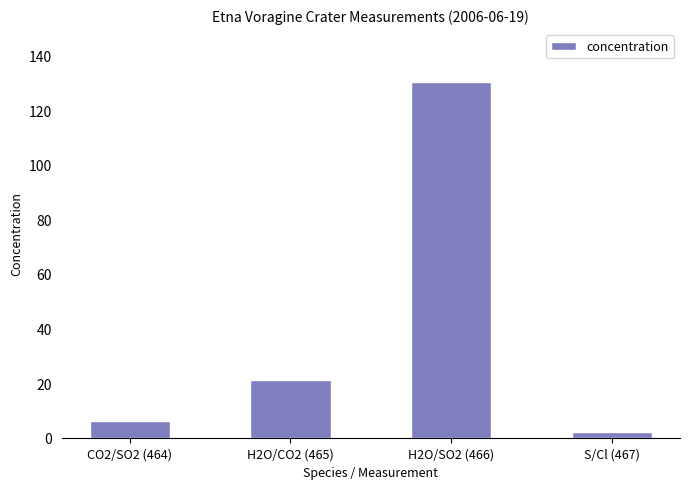

What is the ratio of the value at CO2/SO2 (464) to the value at H2O/CO2 (465)?

0.3